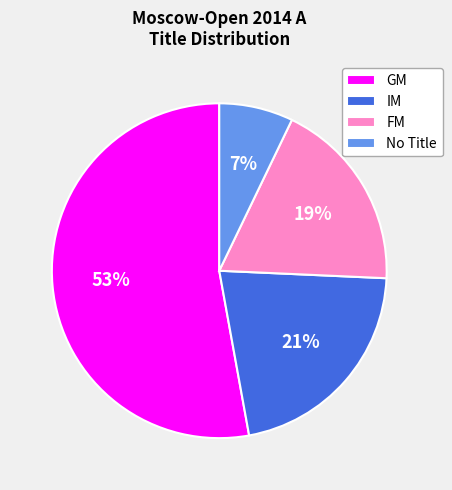

Does any single category account for the majority?

Yes